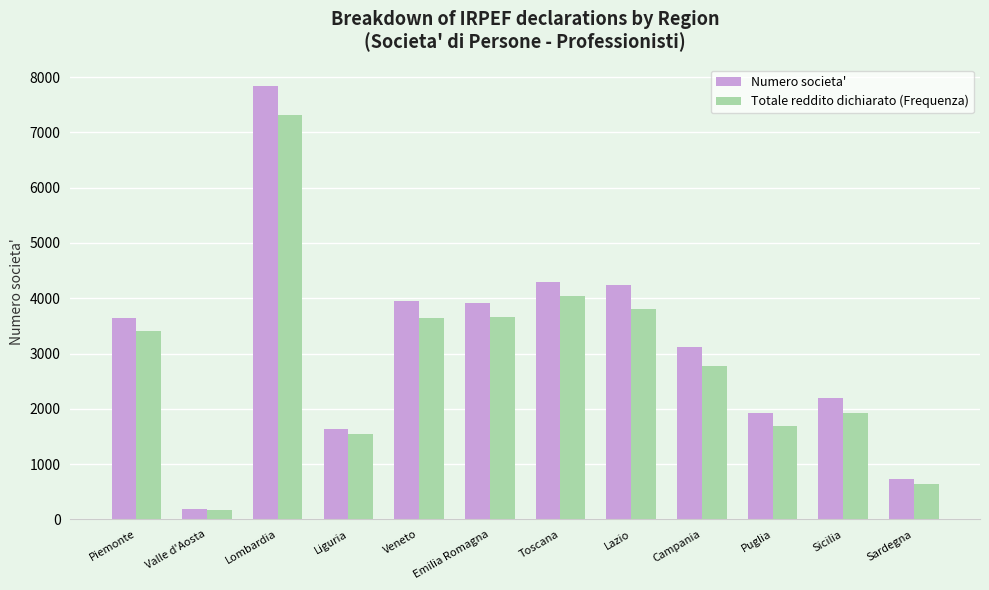

What are all the series names shown in the legend?

Numero societa', Totale reddito dichiarato (Frequenza)